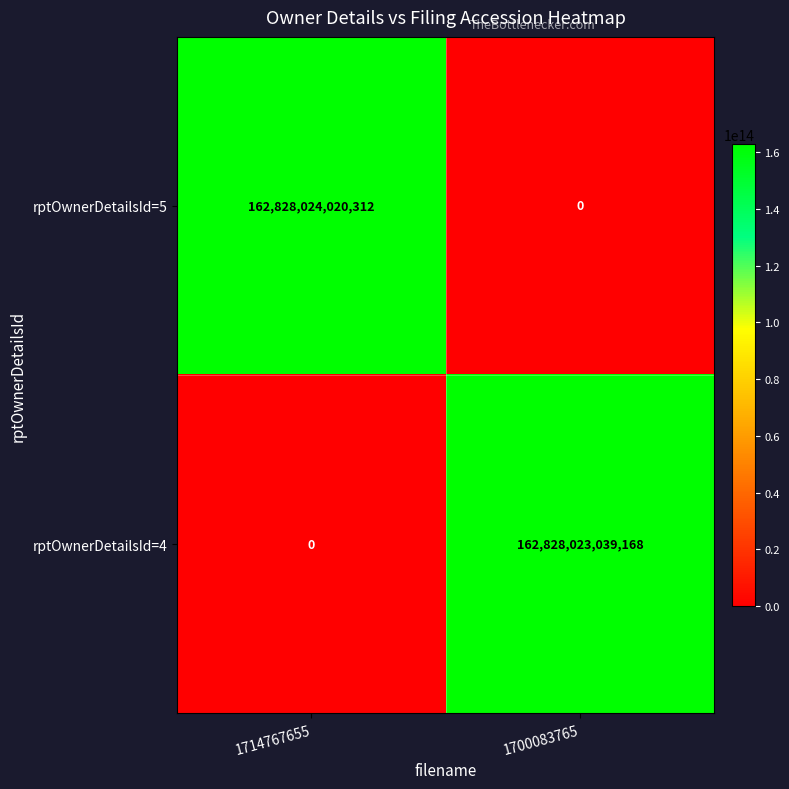

Which series has the largest range (max minus min)?

rptOwnerDetailsId=5